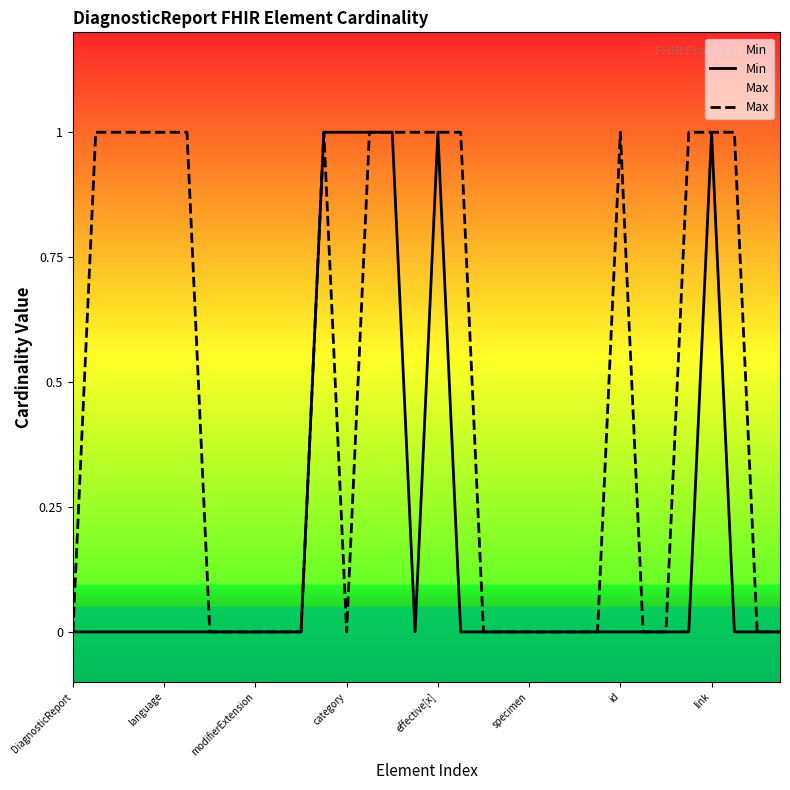

In Max, how many points are lower than both neighbors (excluding endpoints)?

1